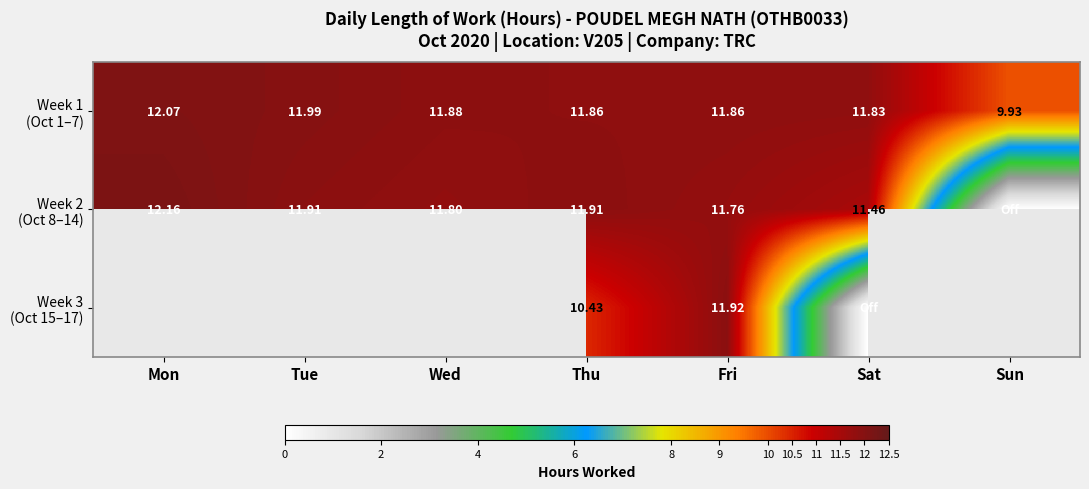

At which label does Week 2 (Oct 8–14) first exceed 11?

Mon